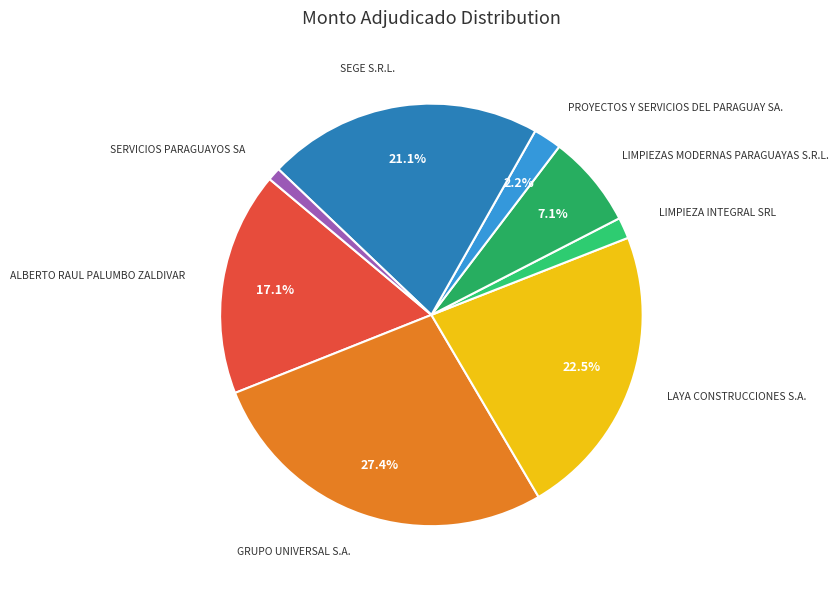

Count the number of slices in the pie.

8